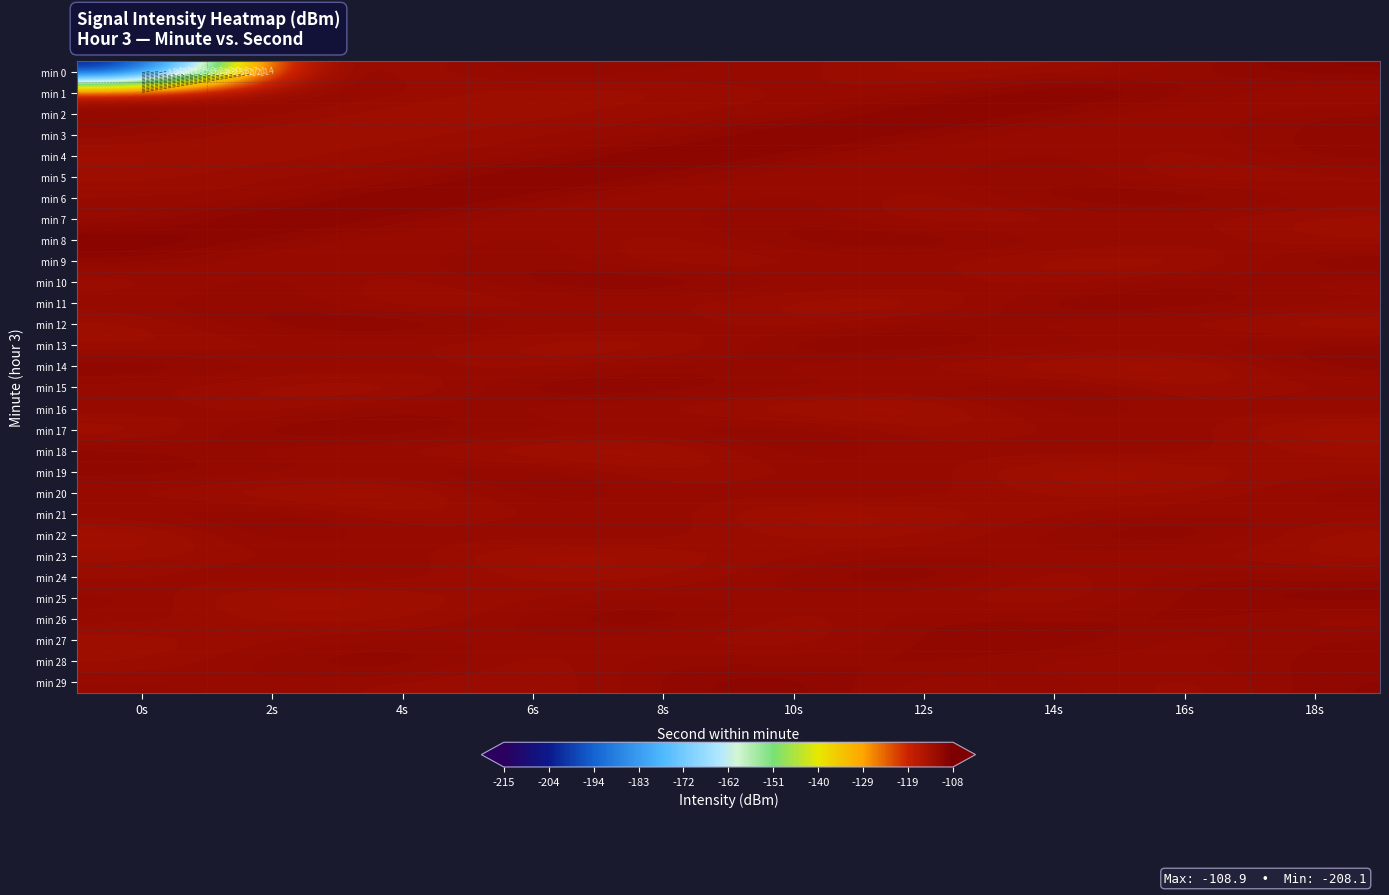

List the labels in order of min 17 value, largest first.

2s, 4s, 10s, 8s, 6s, 16s, 14s, 12s, 0s, 18s